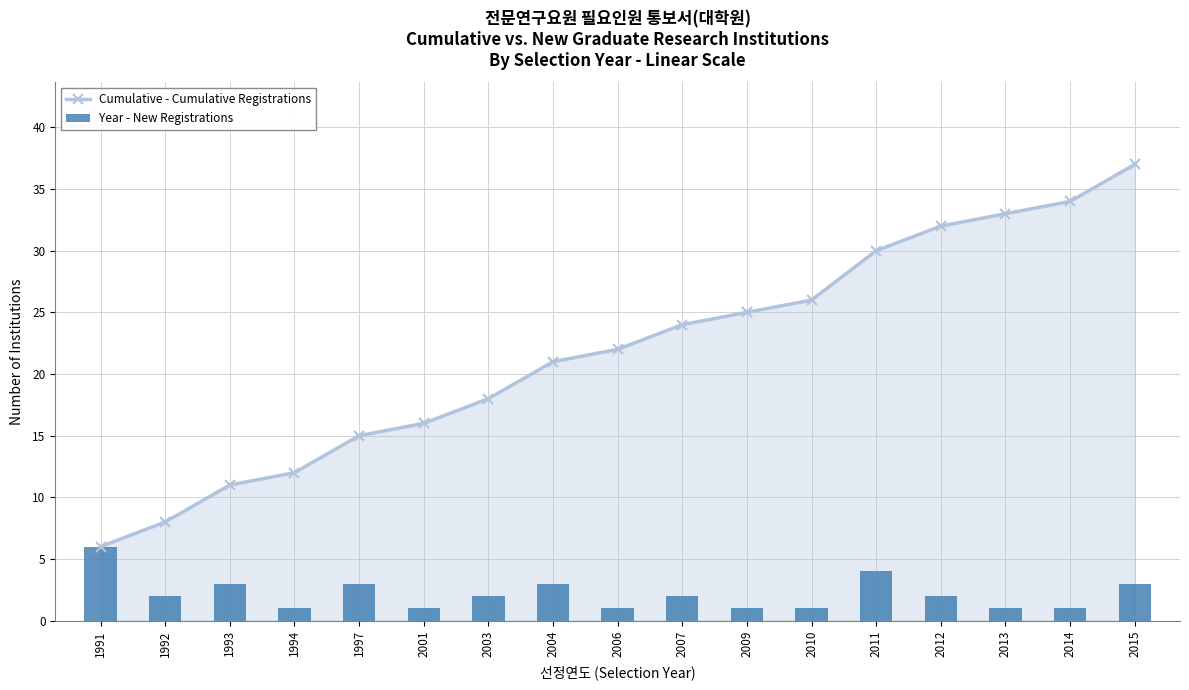

Reading left to right, transcribe all the data shown in this chart.

Cumulative - Cumulative Registrations: 1991=6	1992=8	1993=11	1994=12	1997=15	2001=16	2003=18	2004=21	2006=22	2007=24	2009=25	2010=26	2011=30	2012=32	2013=33	2014=34	2015=37
Year - New Registrations: 1991=6	1992=2	1993=3	1994=1	1997=3	2001=1	2003=2	2004=3	2006=1	2007=2	2009=1	2010=1	2011=4	2012=2	2013=1	2014=1	2015=3